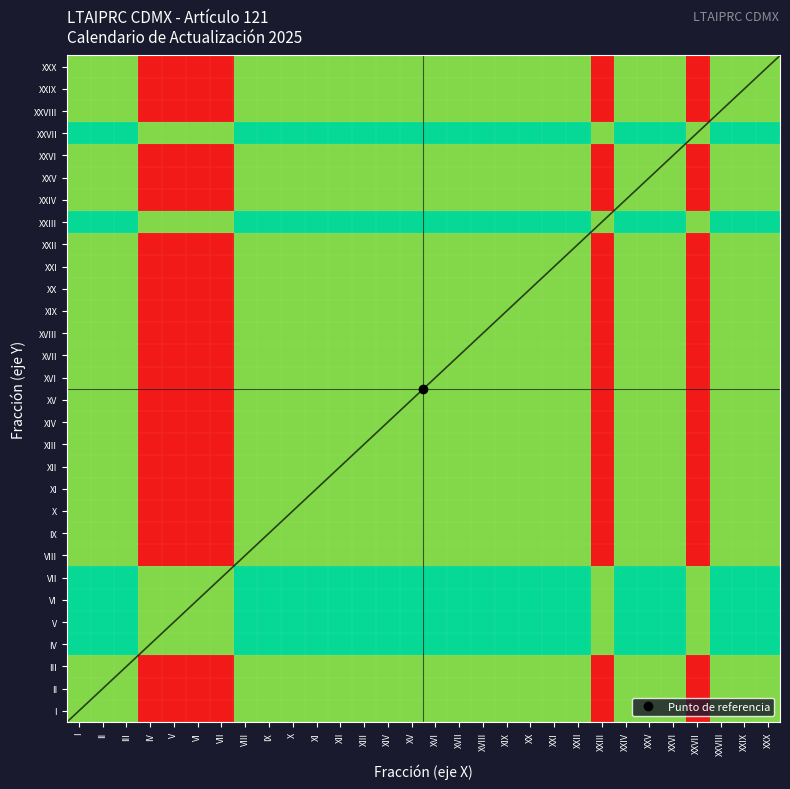

Which label corresponds to the smallest value in the chart?

I